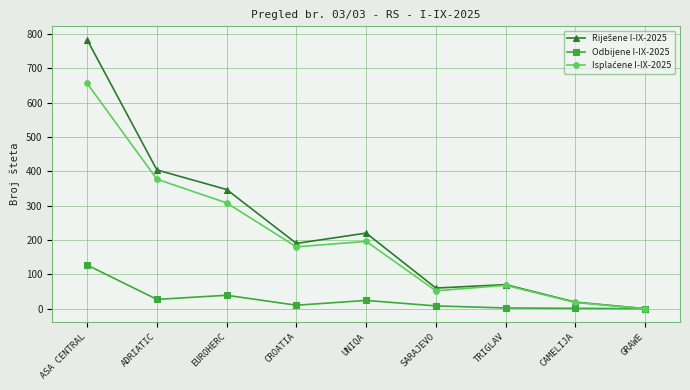

Which category has the highest value across all series?

ASA CENTRAL